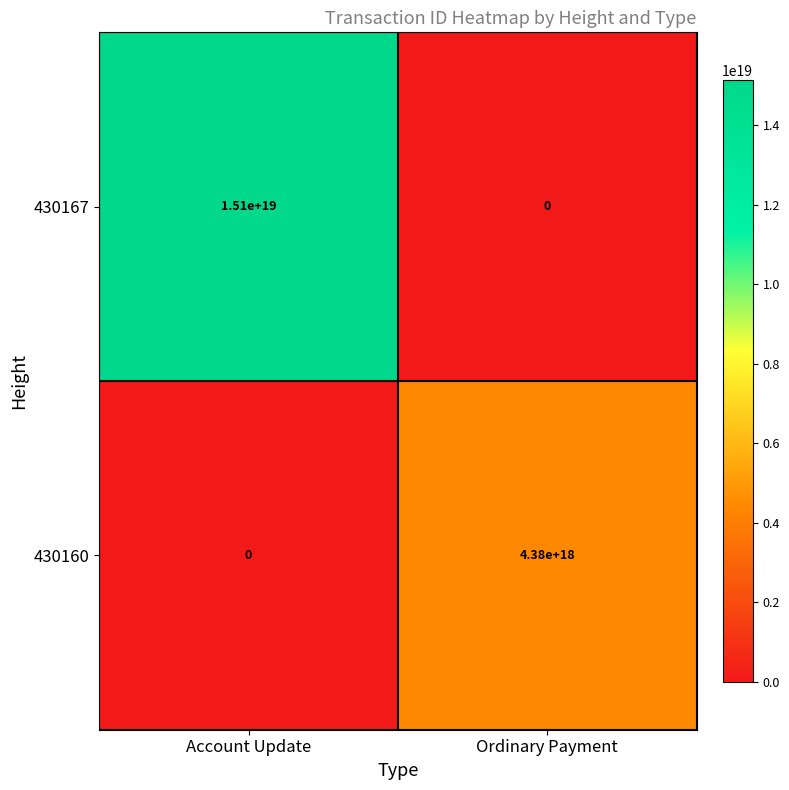

At how many categories does at least one series exceed 13871899379355463680?

1